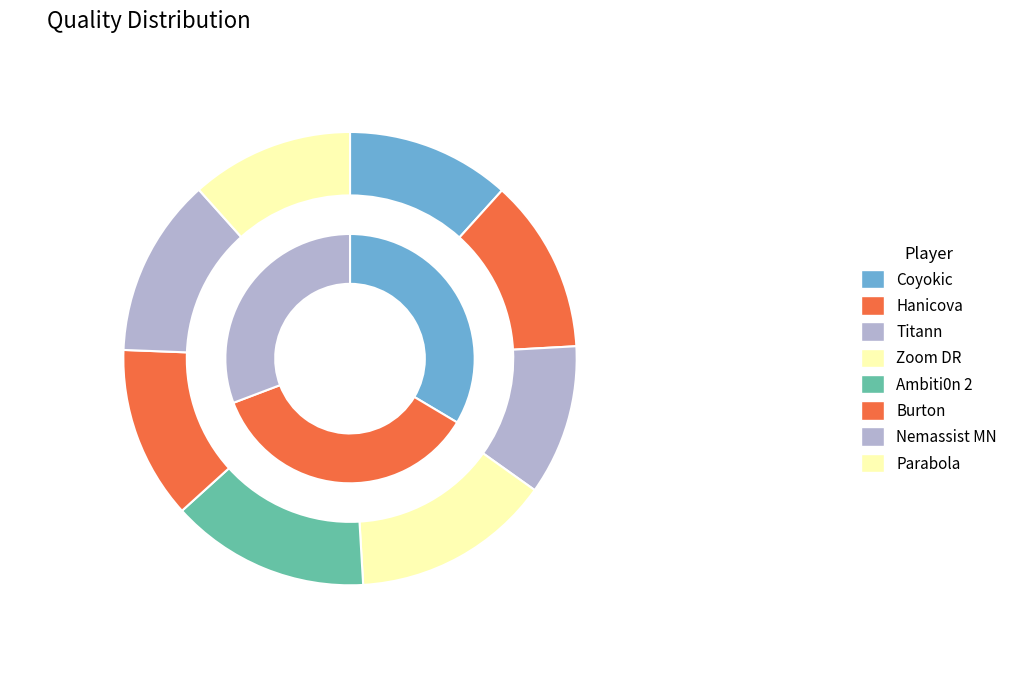

Which category has the smallest portion of the pie?

Titann